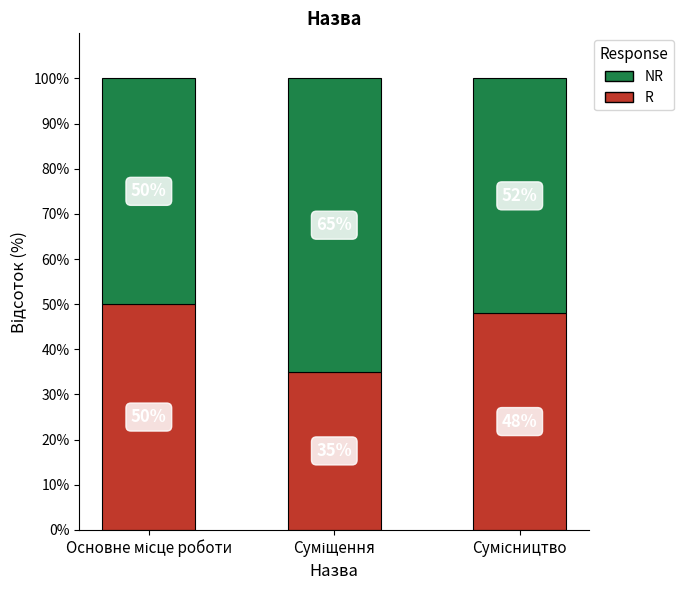

Rank the series by their average value, from highest to lowest.

NR, R